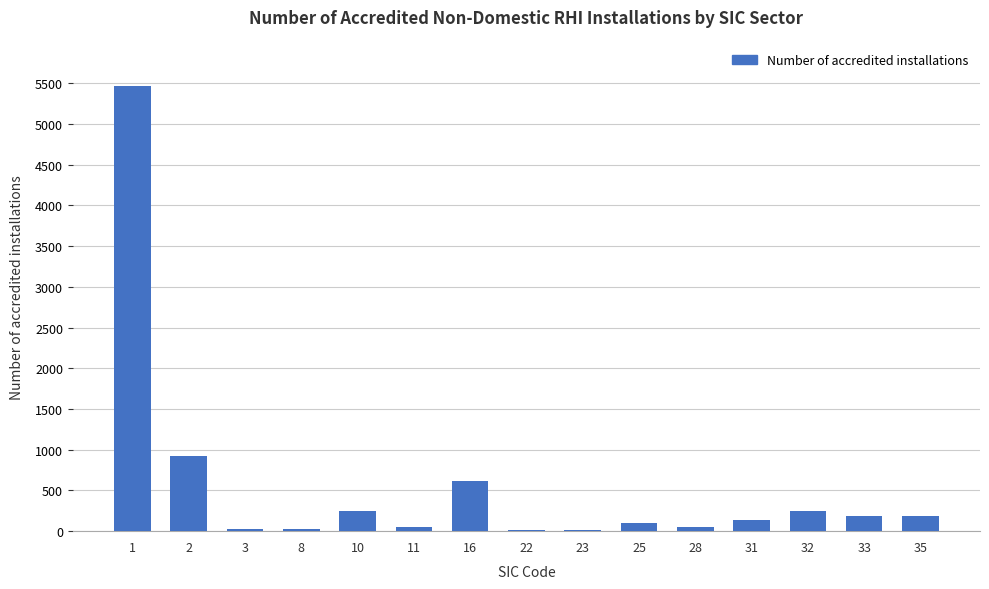

What is the change in value from 1 to 31?

-5321